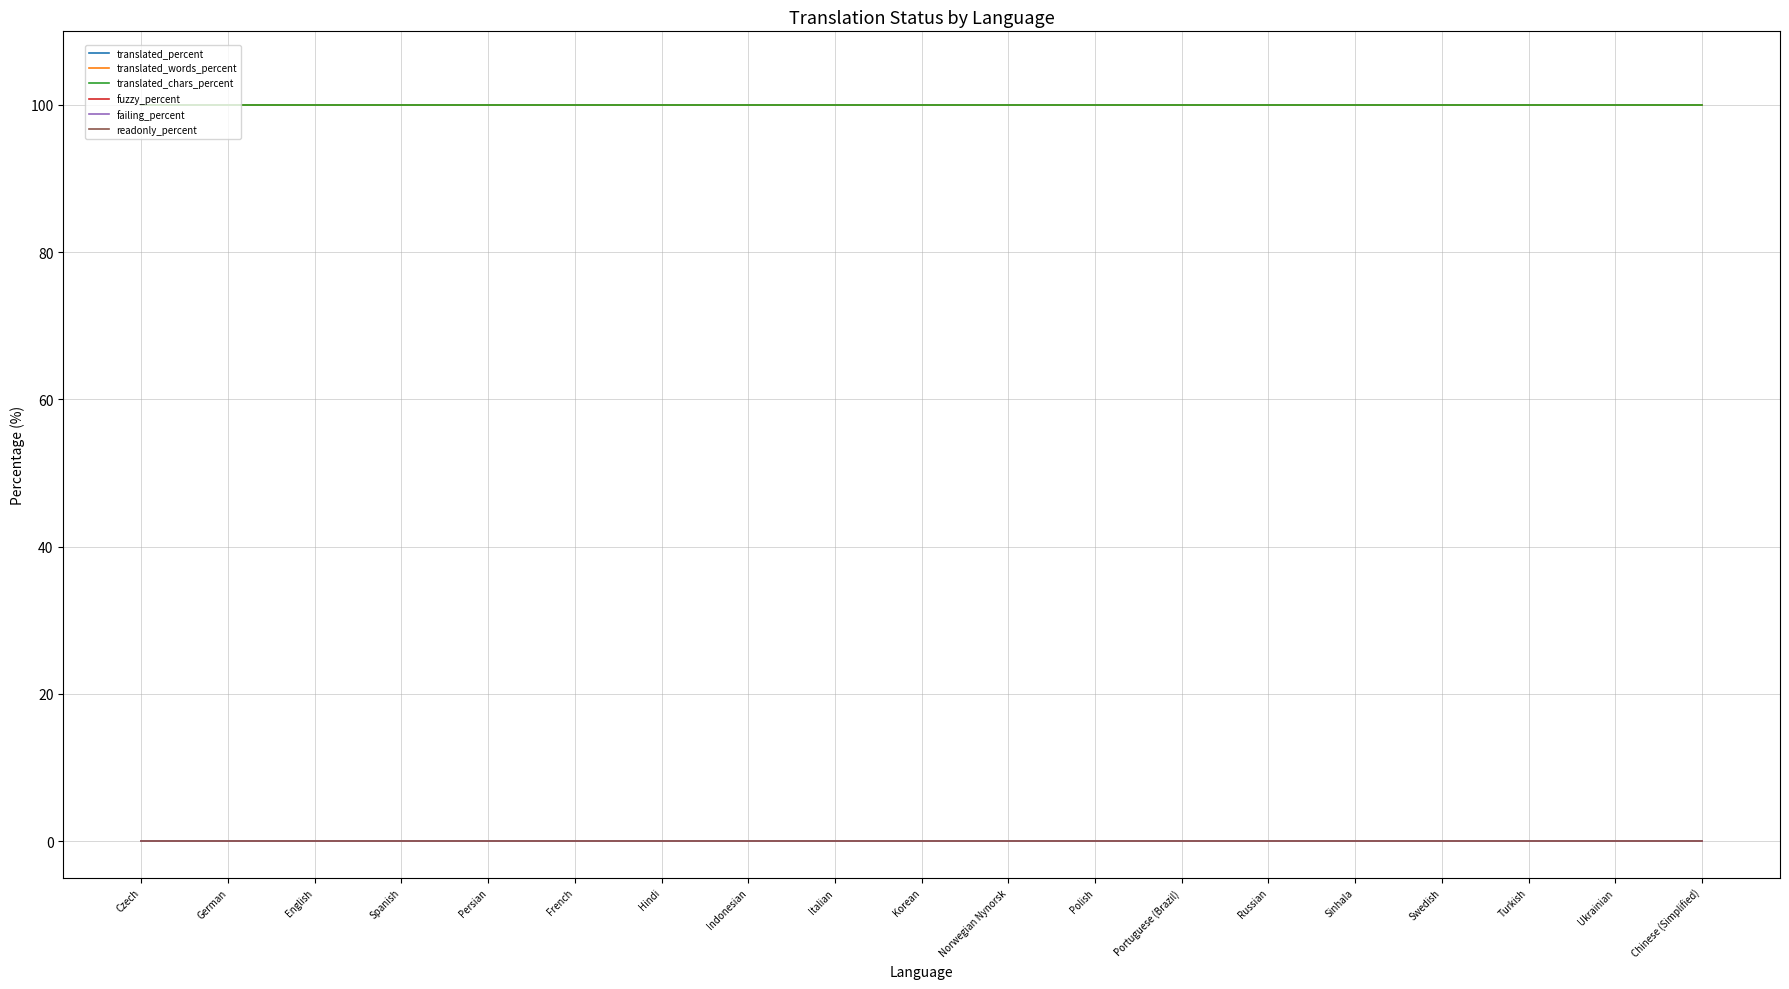

What is the spread (max minus min) of values at Chinese (Simplified)?

100